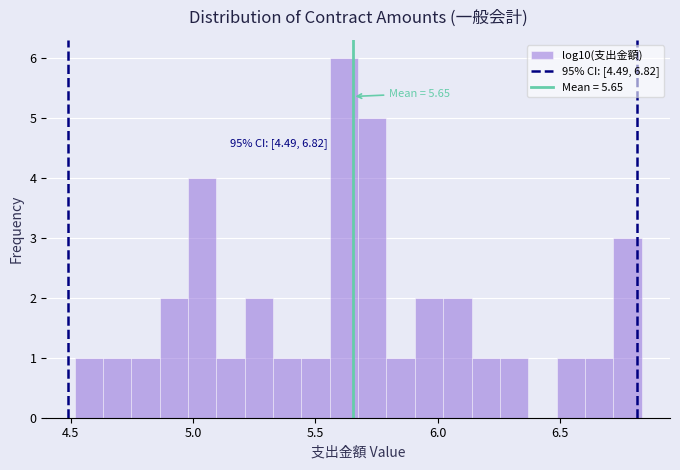

Read against the x-axis, roughly where is the centre of the tallest bar?

5.60